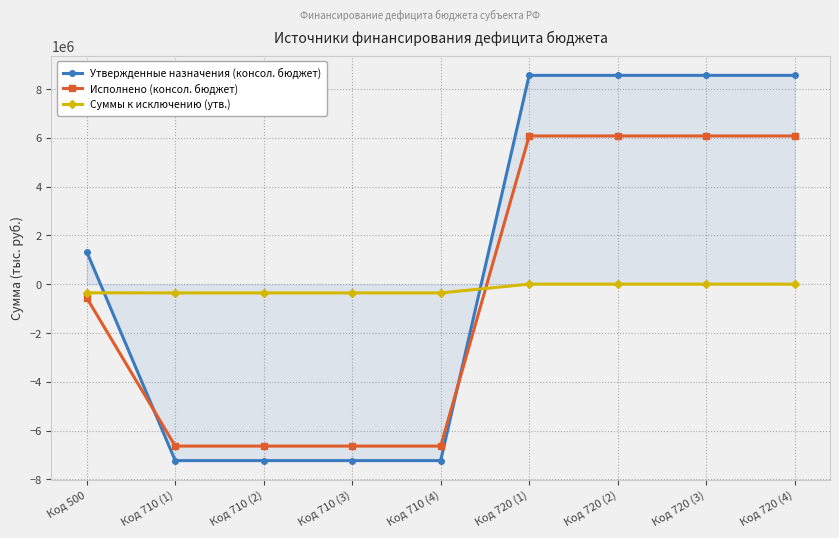

What is the difference between the Исполнено (консол. бюджет) values at Код 720 (4) and Код 500?

6634142.0